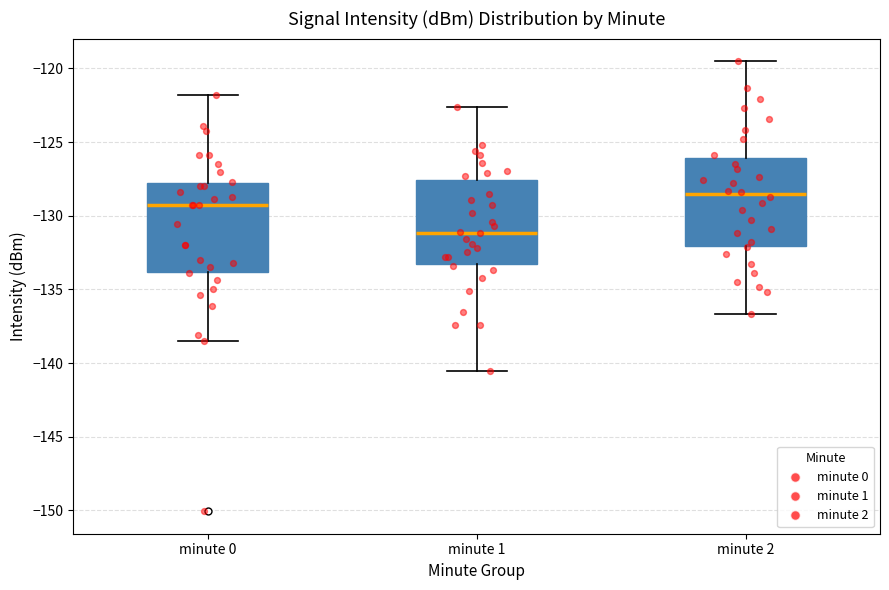

Which box has the highest median line?

minute 2